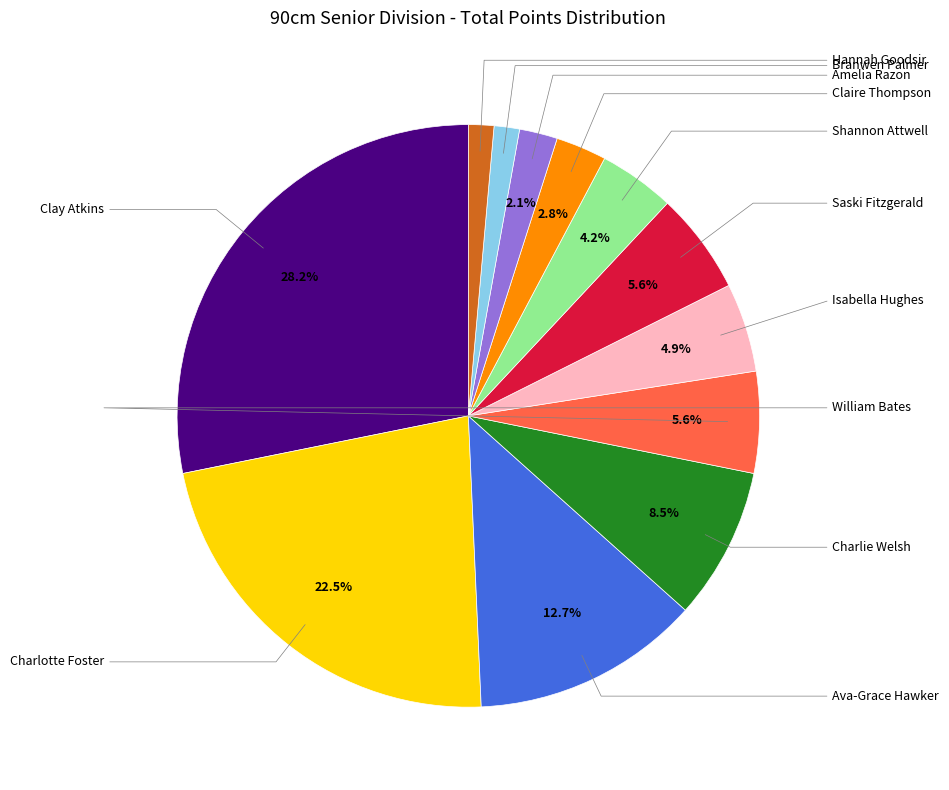

Count the number of slices in the pie.

12